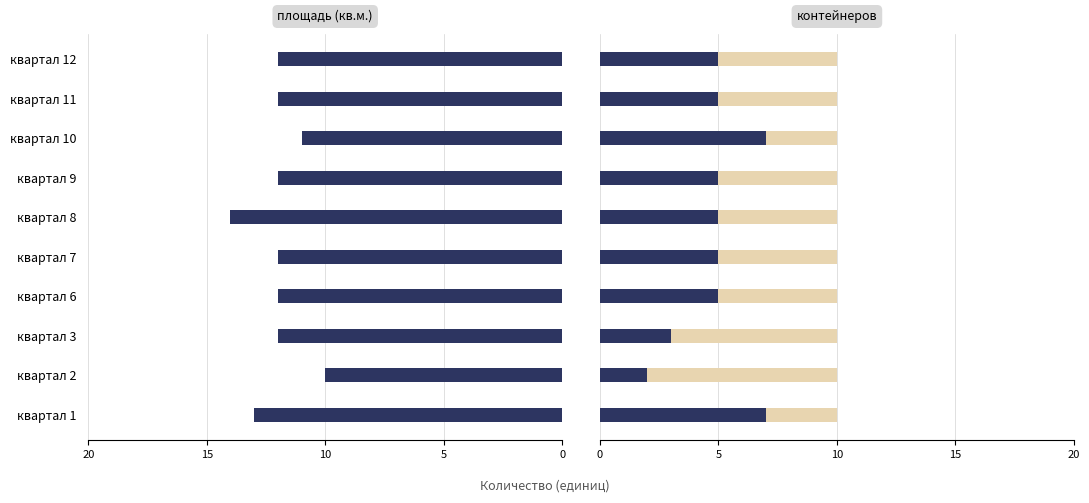

The value of площадь (кв.м.) at 6 is 12. True or false?

True